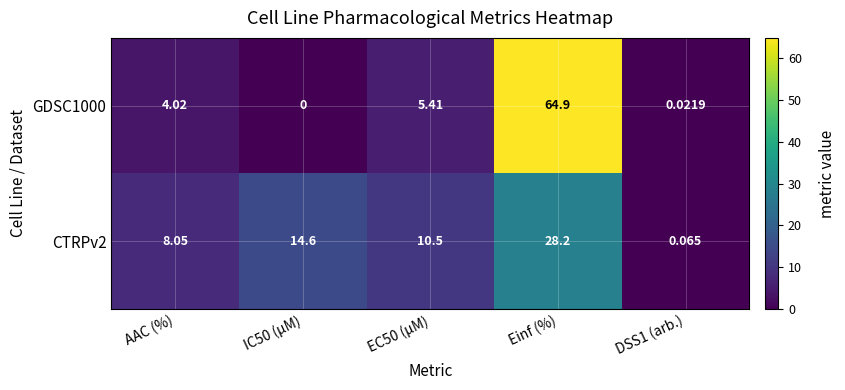

List the series in order of their peak value, lowest first.

CTRPv2, GDSC1000